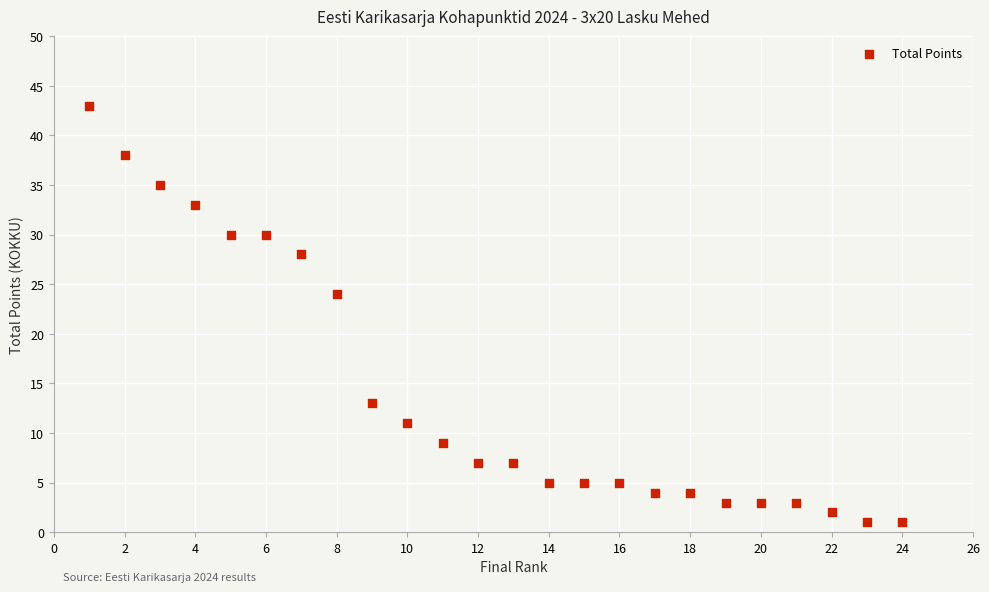

What is the range of Y values (max minus min)?

42